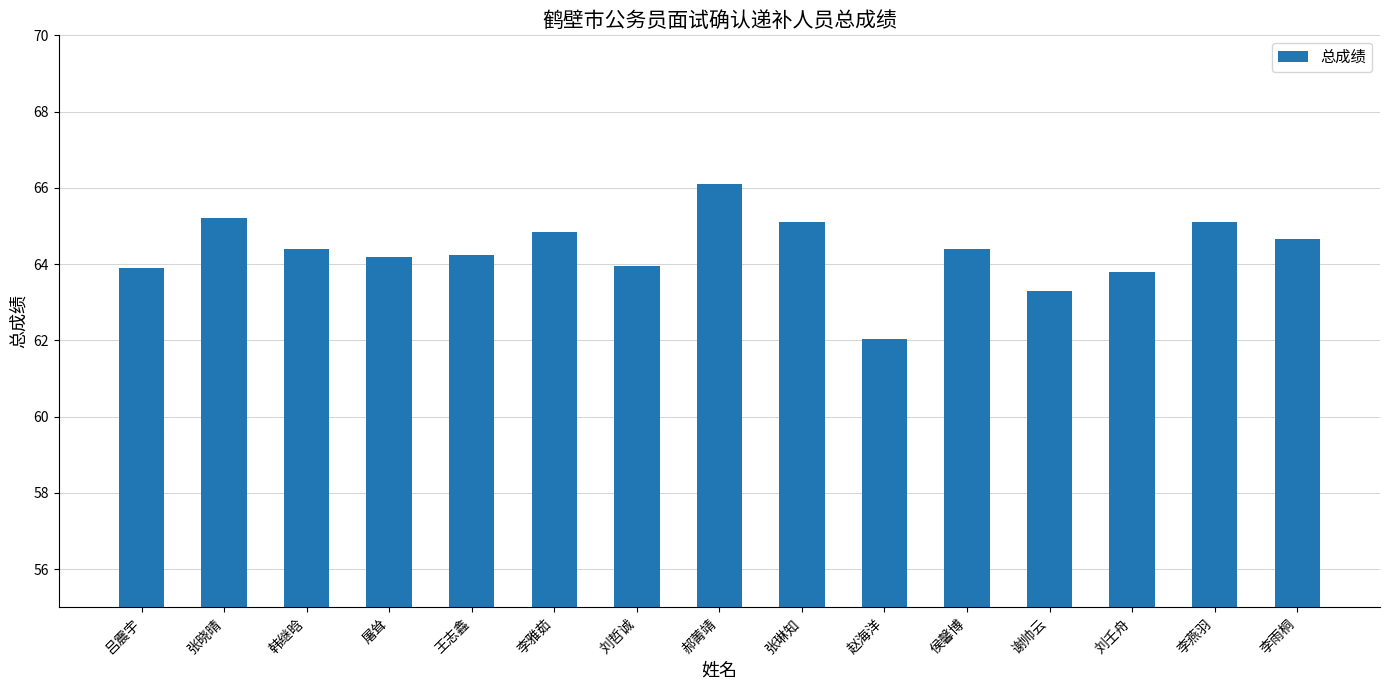

At which category does the chart reach its peak across all series?

郝菁靖